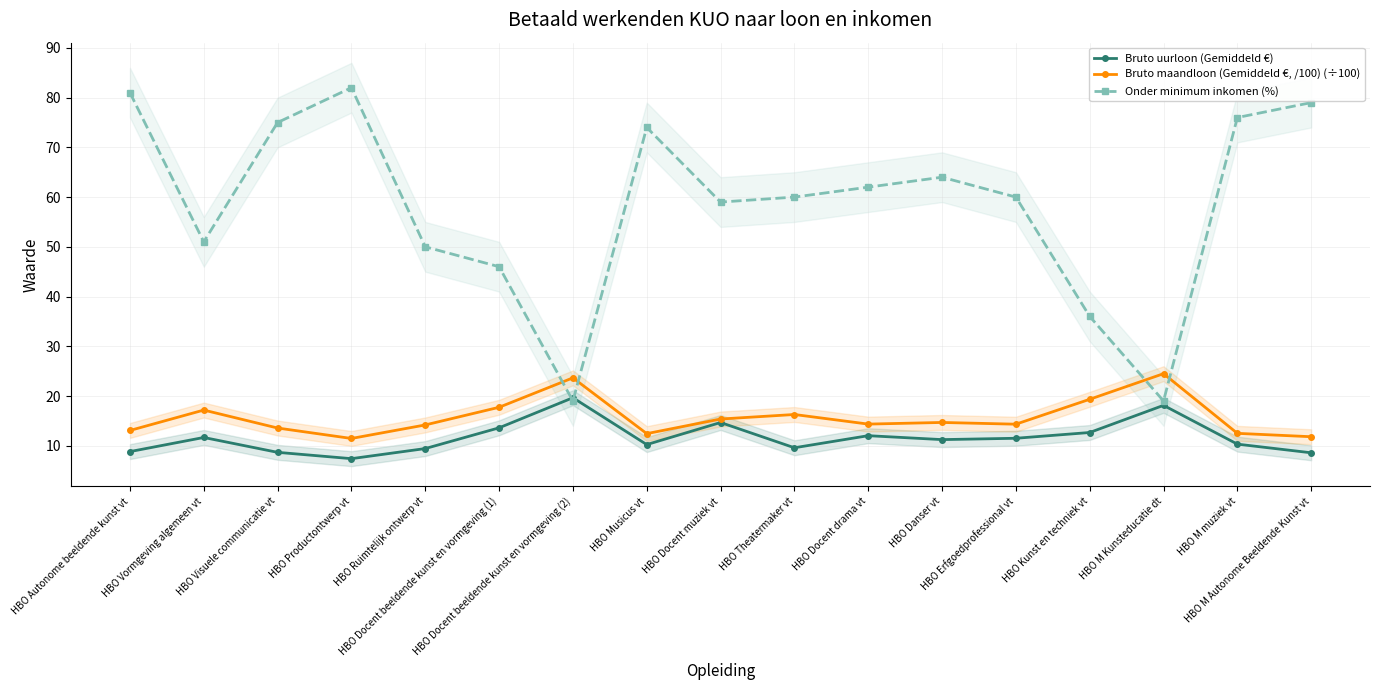

After their last crossing, which series has the higher values: Onder minimum inkomen (%) or Bruto uurloon (Gemiddeld €)?

Onder minimum inkomen (%)